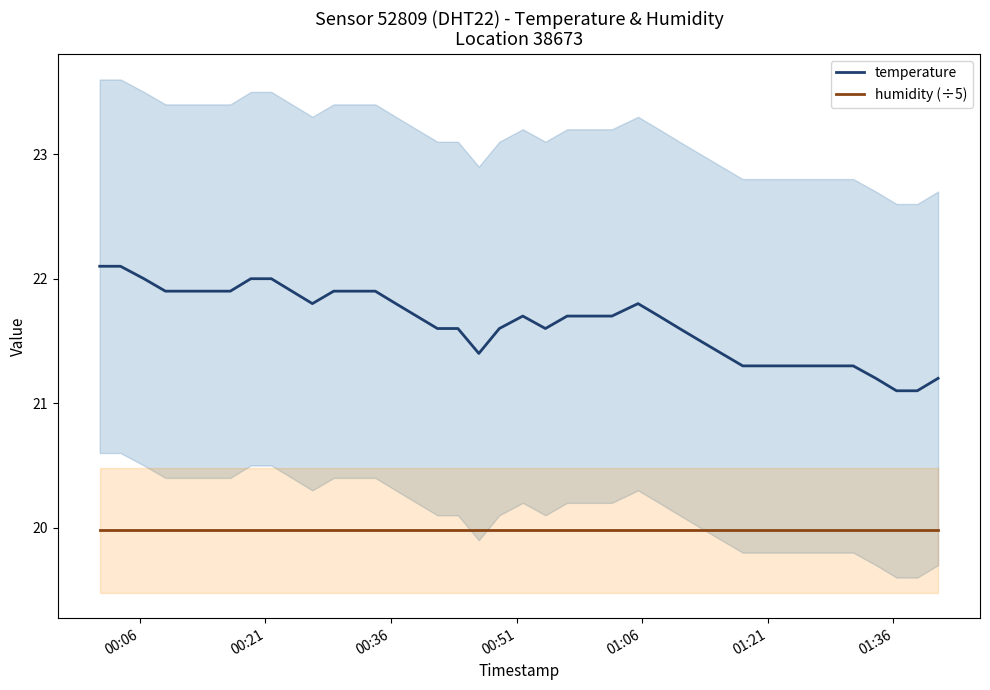

What is the highest value of the temperature series?

22.1